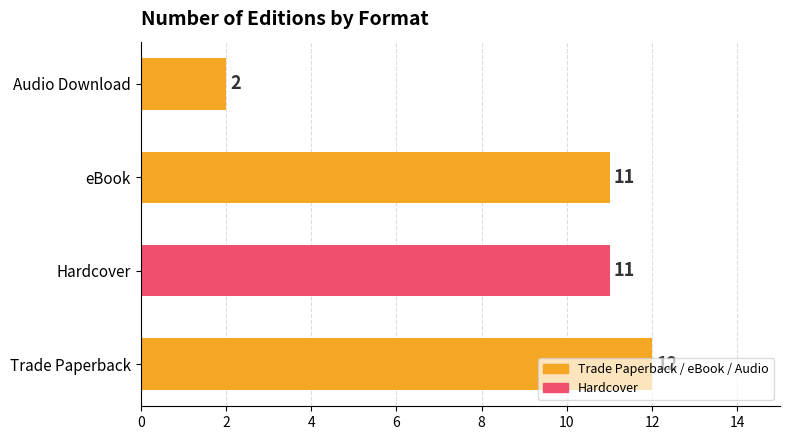

What is the ratio of the value at Hardcover to the value at Trade Paperback?

0.9